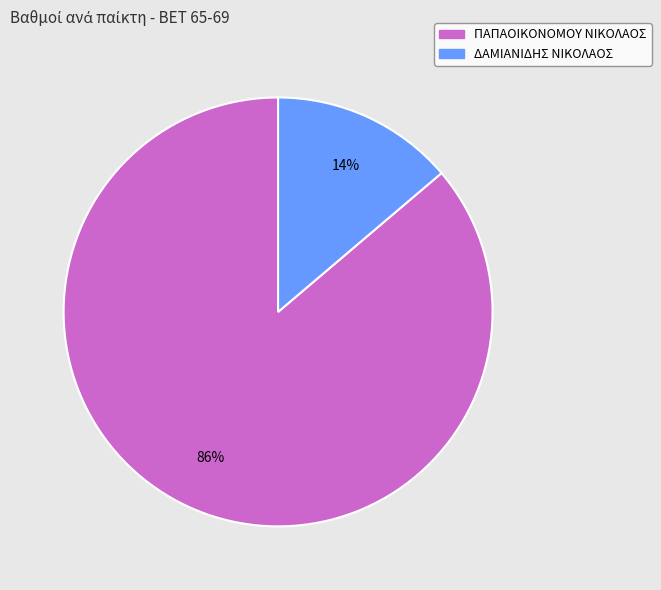

Which slice is the largest?

ΠΑΠΑΟΙΚΟΝΟΜΟΥ ΝΙΚΟΛΑΟΣ